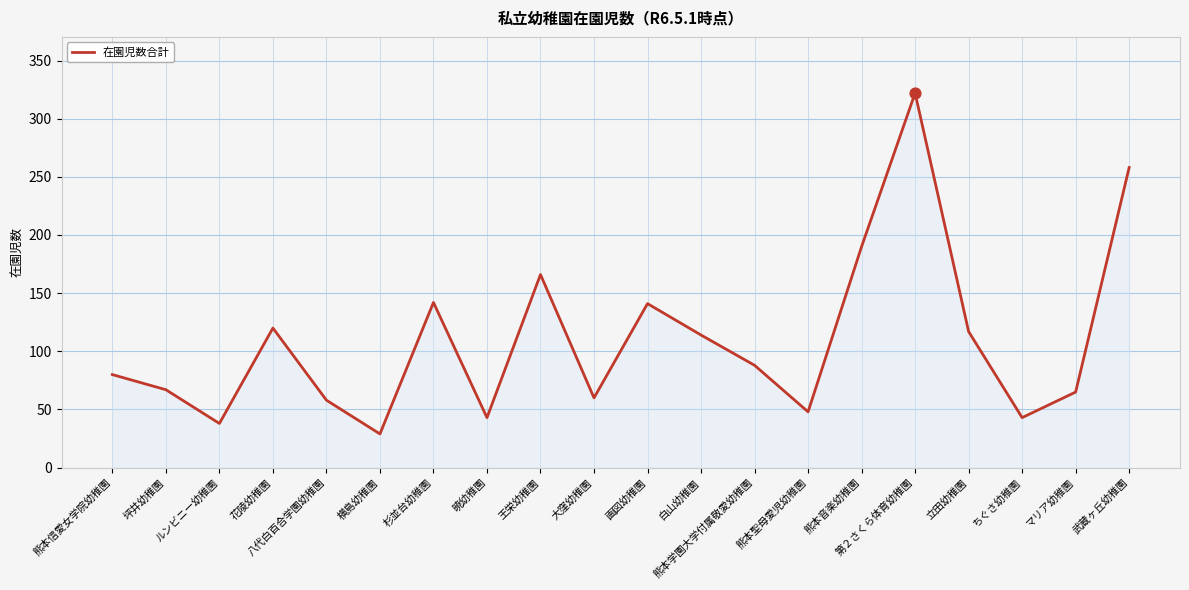

What is the change in value from 杉並台幼稚園 to 第２さくら体育幼稚園?

+180